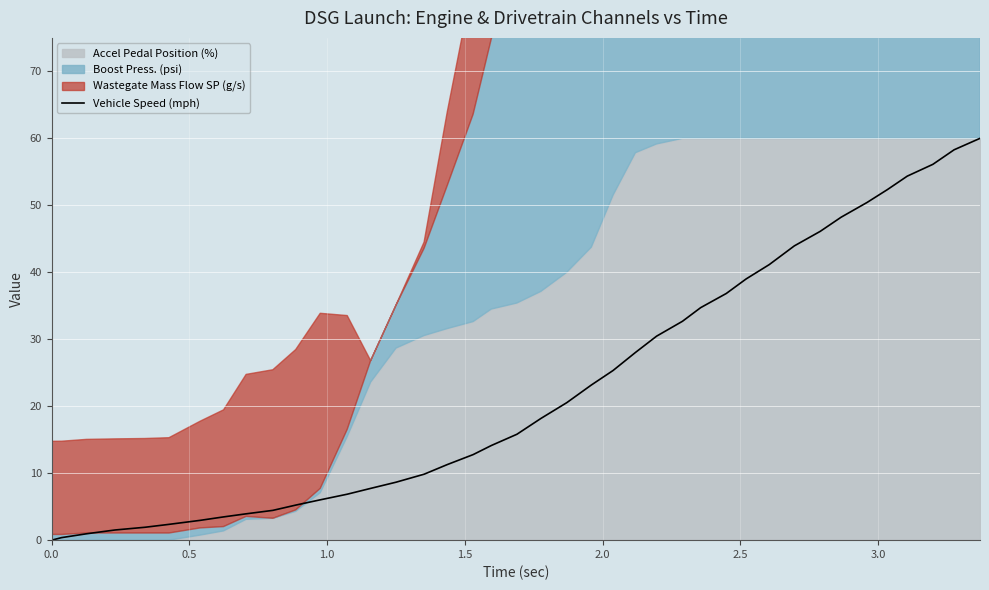

What is the maximum value for Vehicle Speed (mph)?

60.0